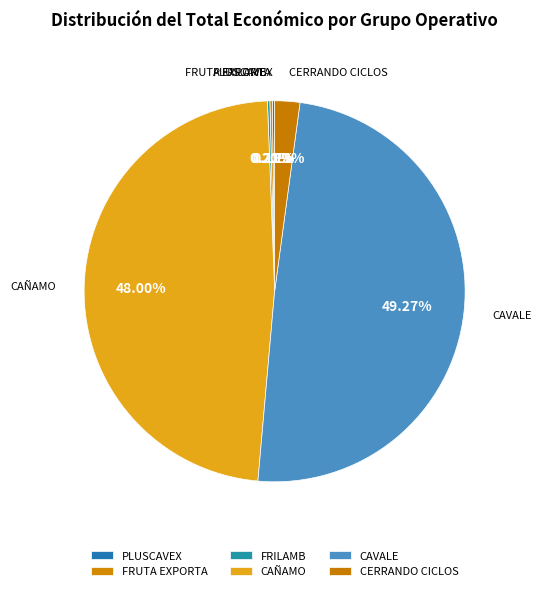

True or false: CERRANDO CICLOS accounts for 2% of the total.

True